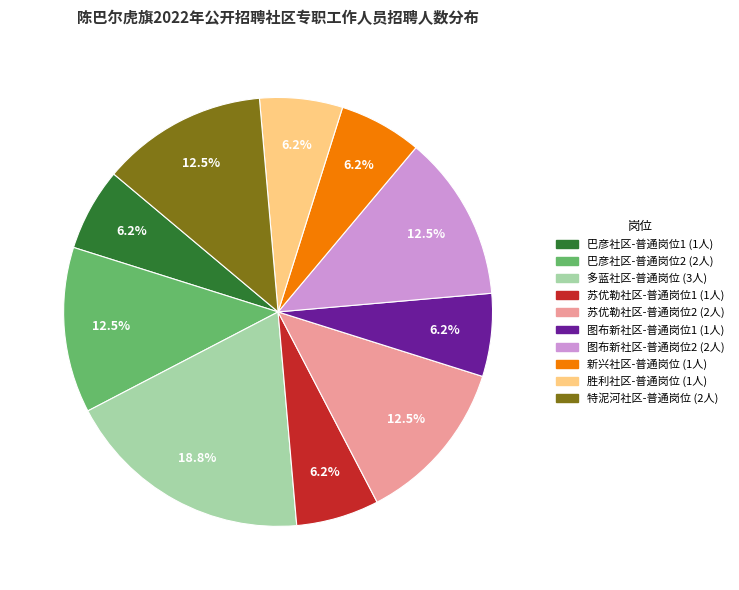

Approximately how many times larger is the value at 图布新社区-普通岗位1 compared to 图布新社区-普通岗位2?

0.5